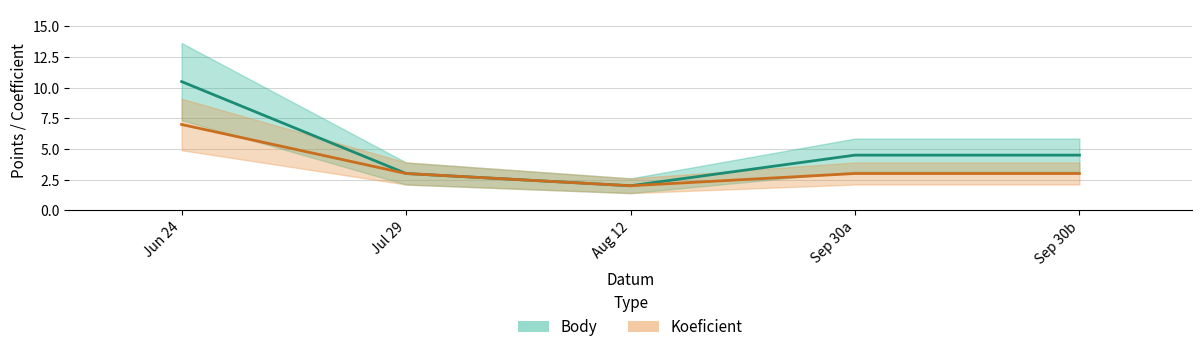

True or false: Body and Koeficient intersect in this chart.

False